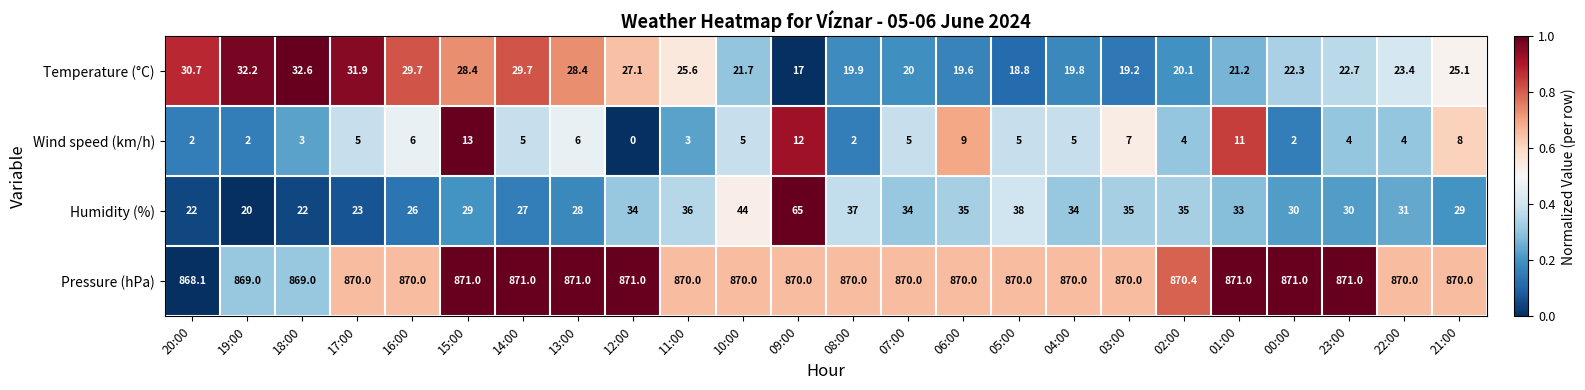

Which series has the largest range (max minus min)?

Humidity (%)